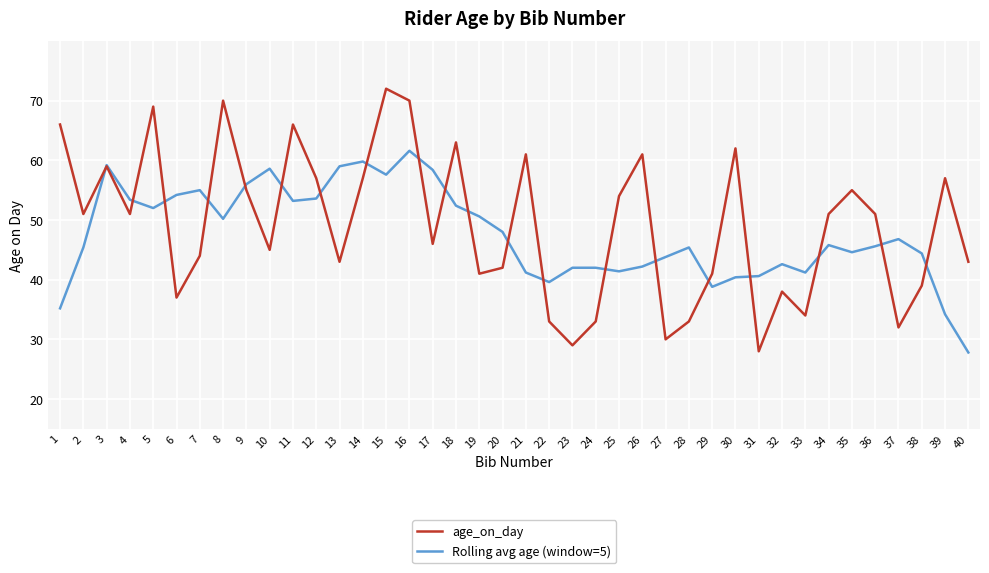

Between 13 and 28, which series saw the biggest shift?

Rolling avg age (window=5)